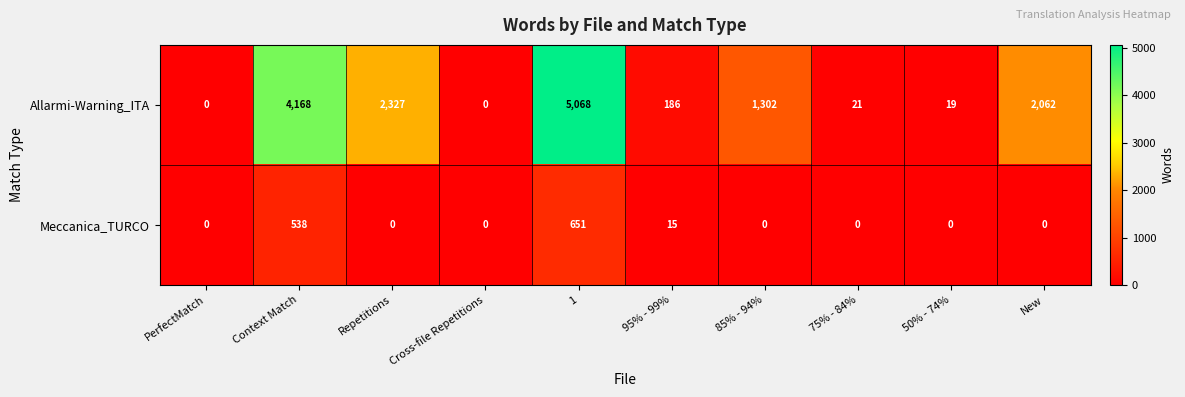

True or false: Allarmi-Warning_ITA has a value of 4168 at Context Match.

True